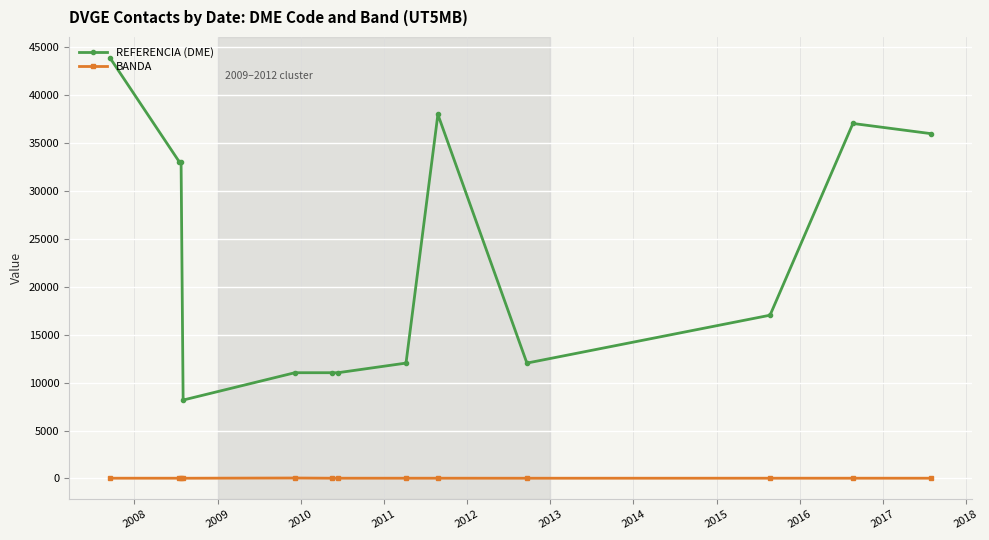

List the series in order of their peak value, lowest first.

BANDA, REFERENCIA (DME)